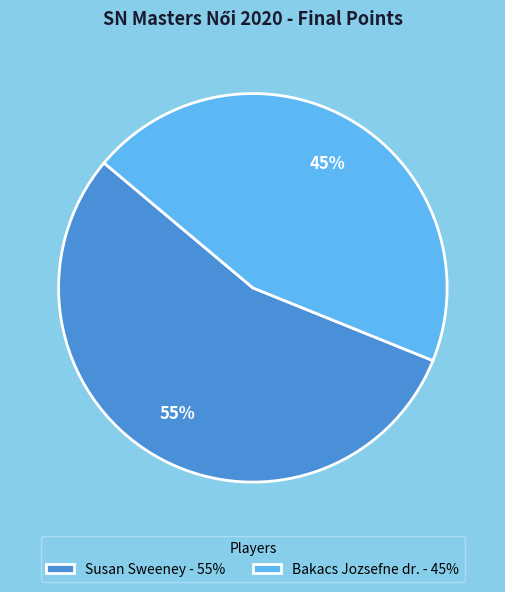

Which slice is the largest?

Susan Sweeney